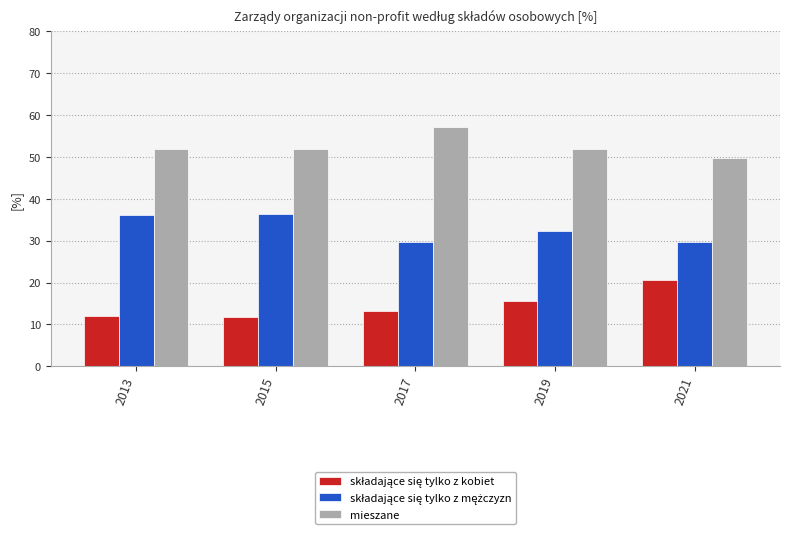

Which series has the largest total across all categories?

mieszane